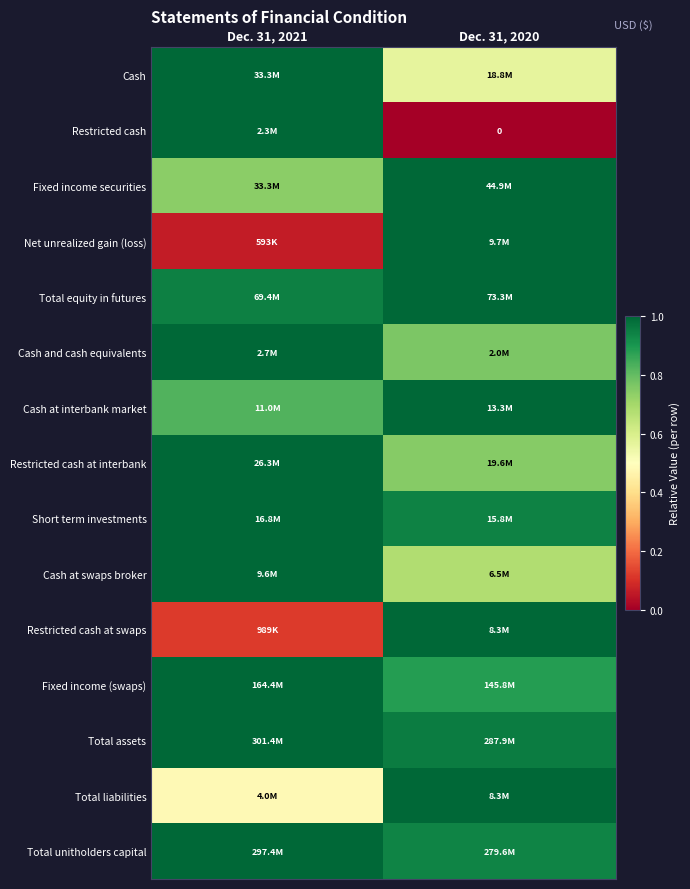

Is the value of Fixed income (swaps) at Dec. 31, 2020 greater than the value of Total equity in futures at Dec. 31, 2020?

No